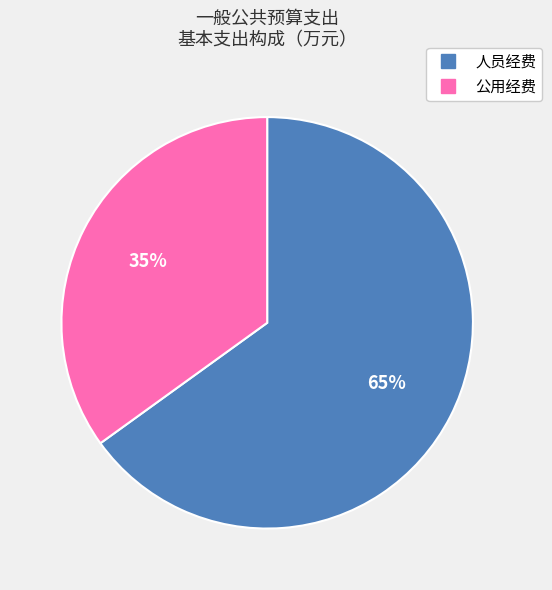

To the nearest percent, what portion does 人员经费 represent?

65%